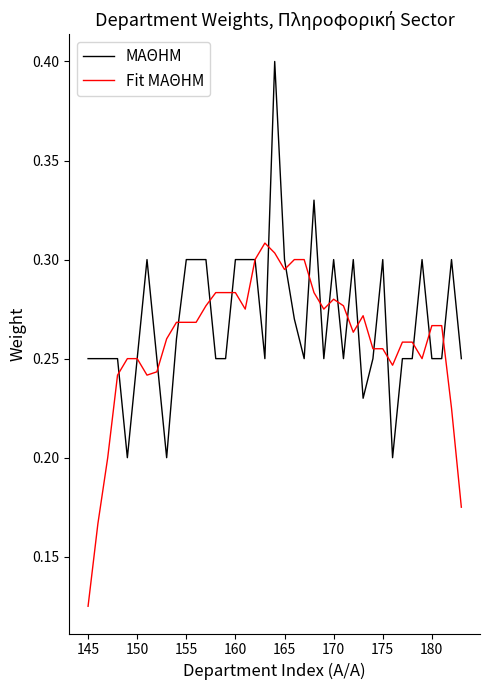

What is the greatest value displayed?

0.4